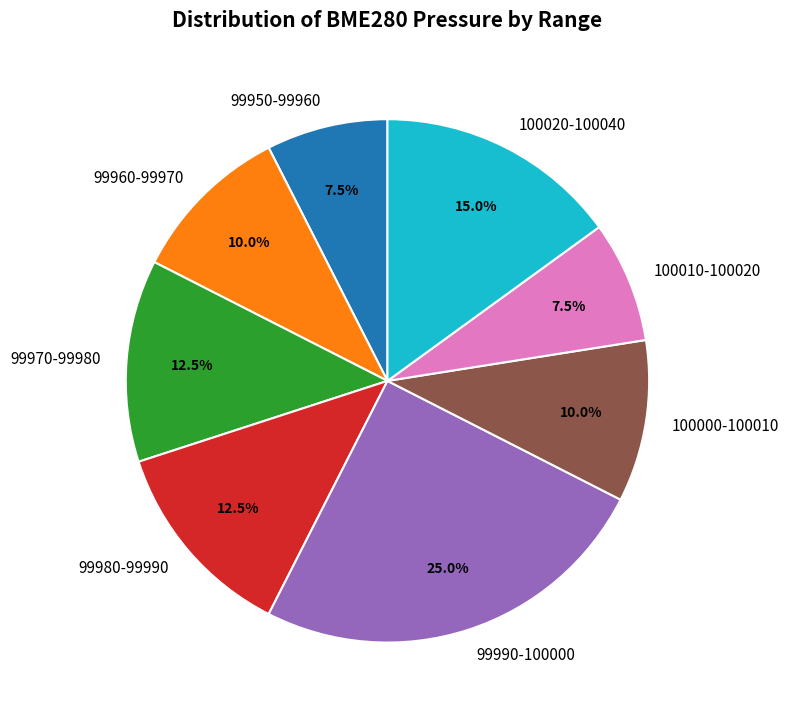

Approximately how many times larger is the value at 100020-100040 compared to 100000-100010?

1.5